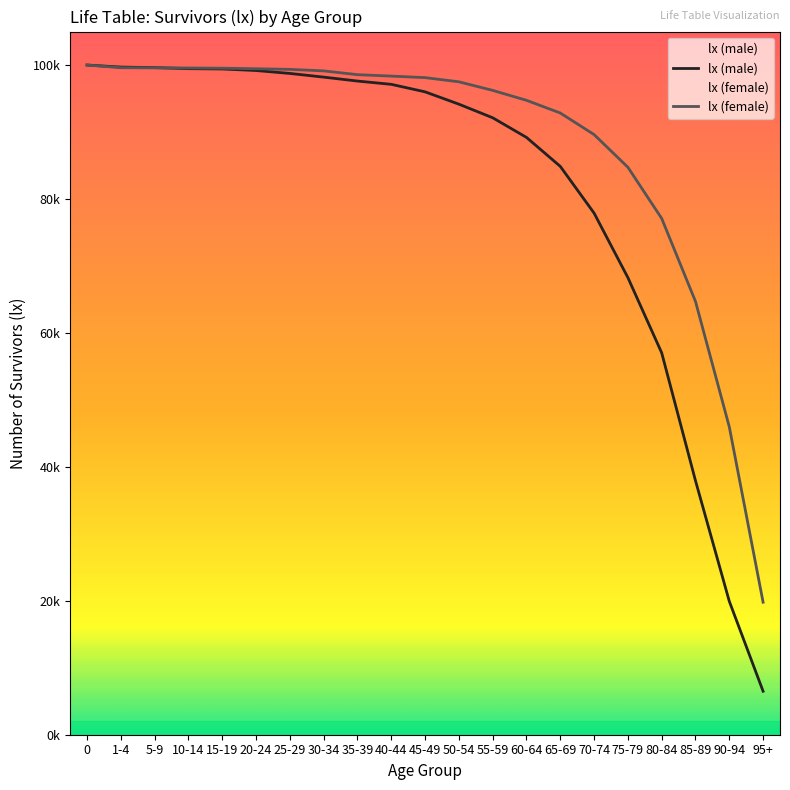

Which category has the lowest value across all series?

95+